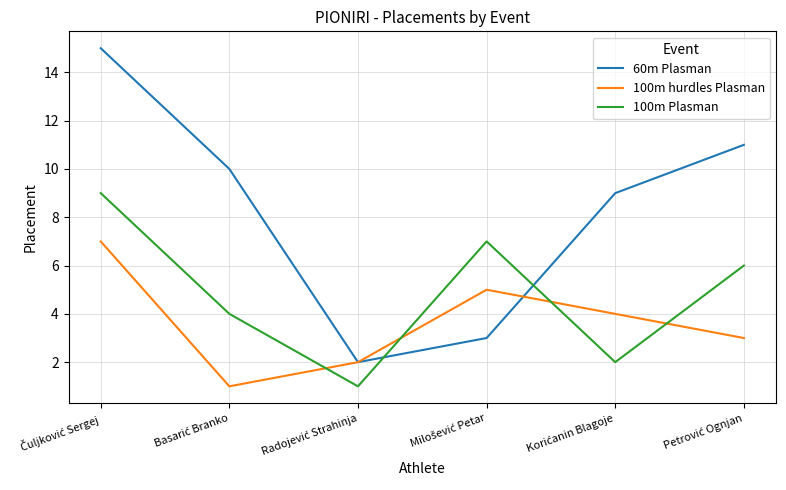

Does the chart display data point markers on the line(s)?

No